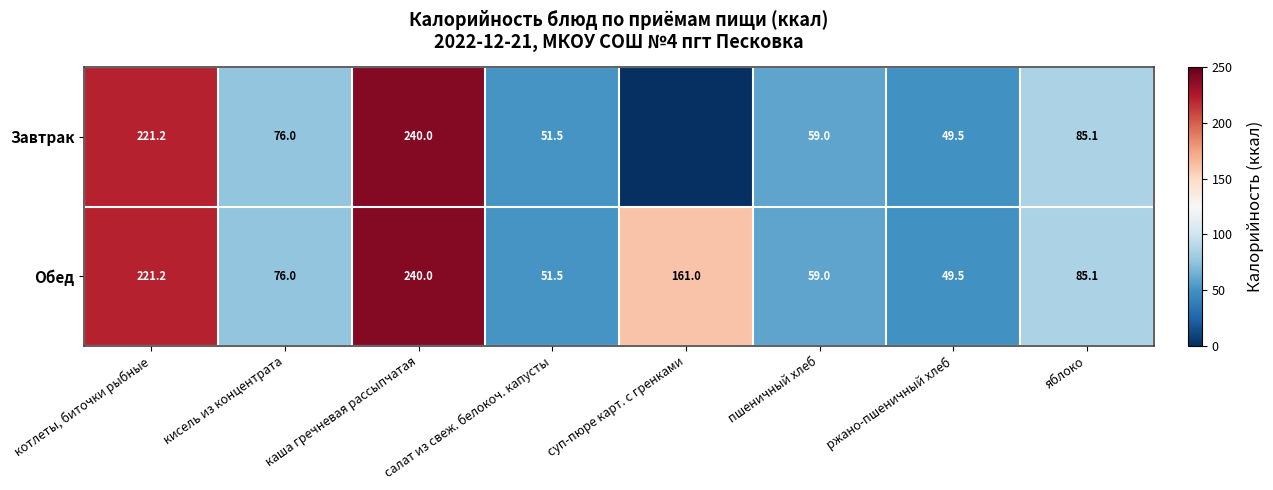

How many data points does each series have?

8